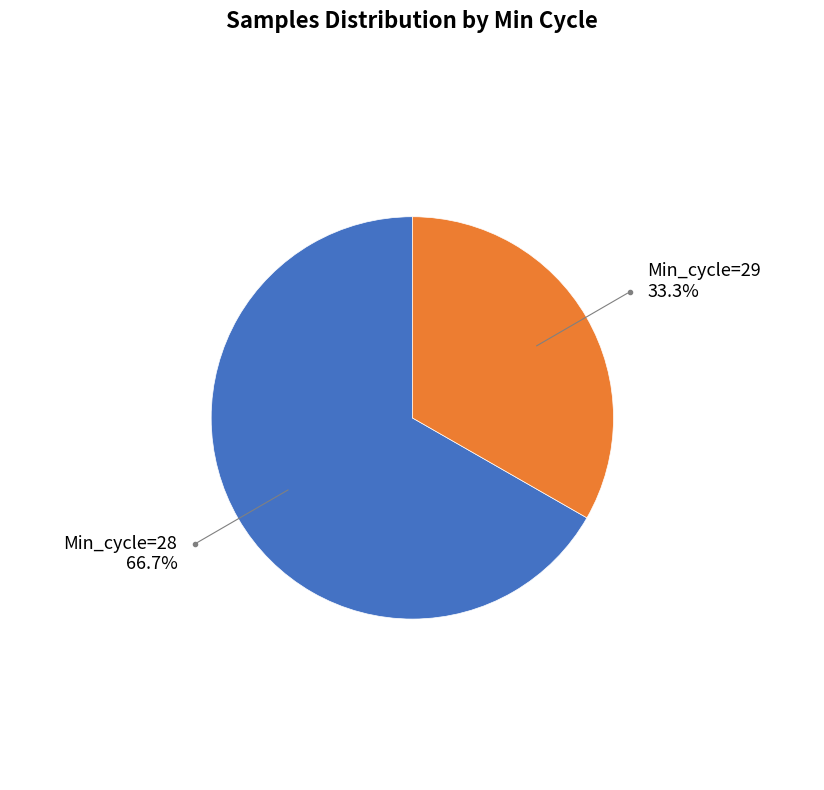

To the nearest percent, what is the average slice percentage?

50%